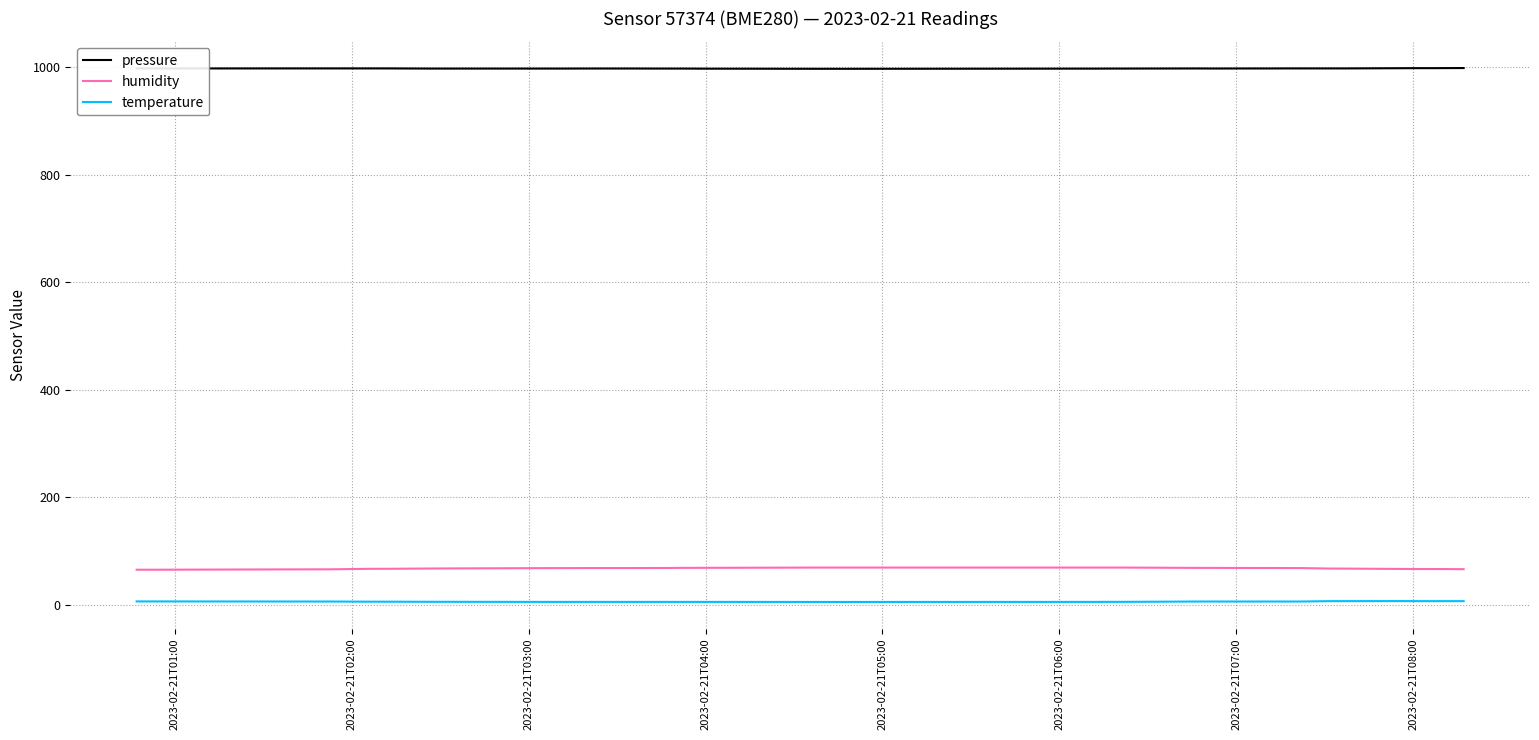

What is the highest value of the humidity series?

68.8